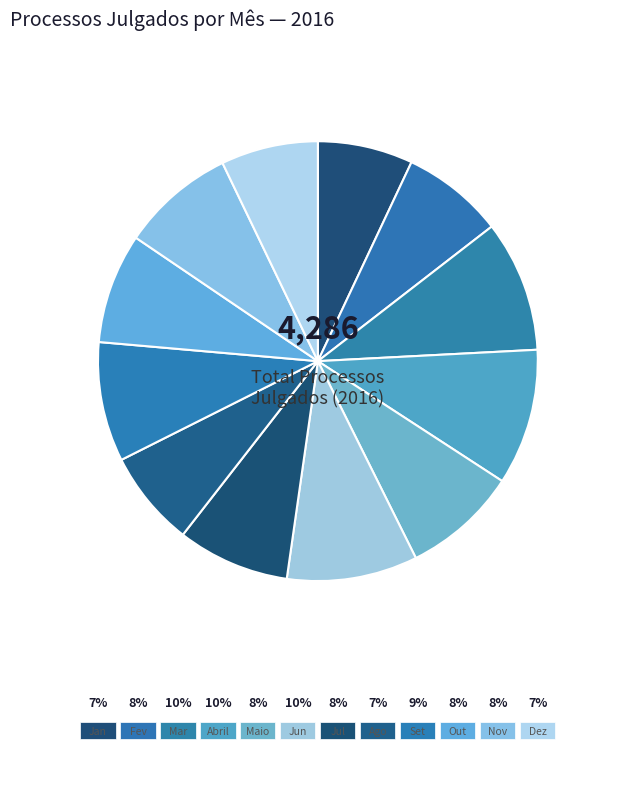

What is the ratio of the value at Jul to the value at Jan?

1.2